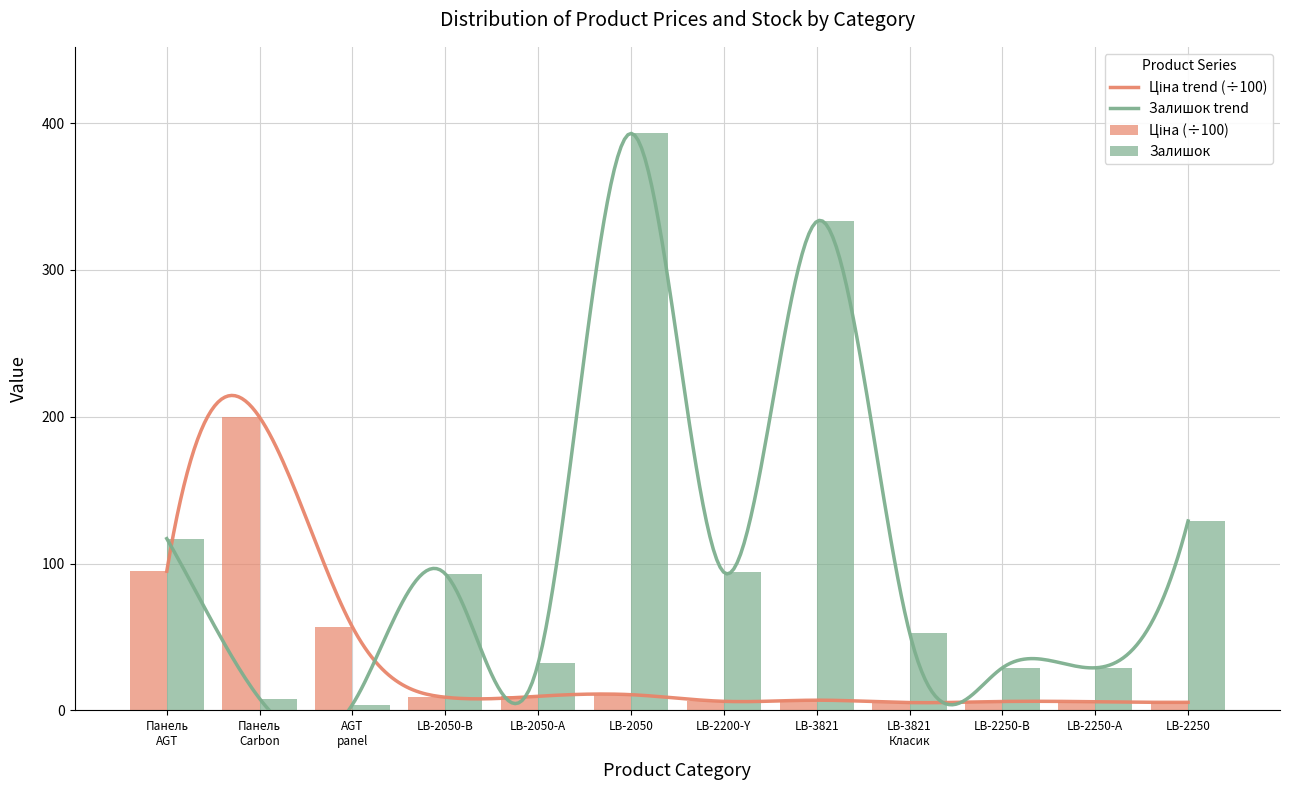

At how many categories does at least one series exceed 304?

2